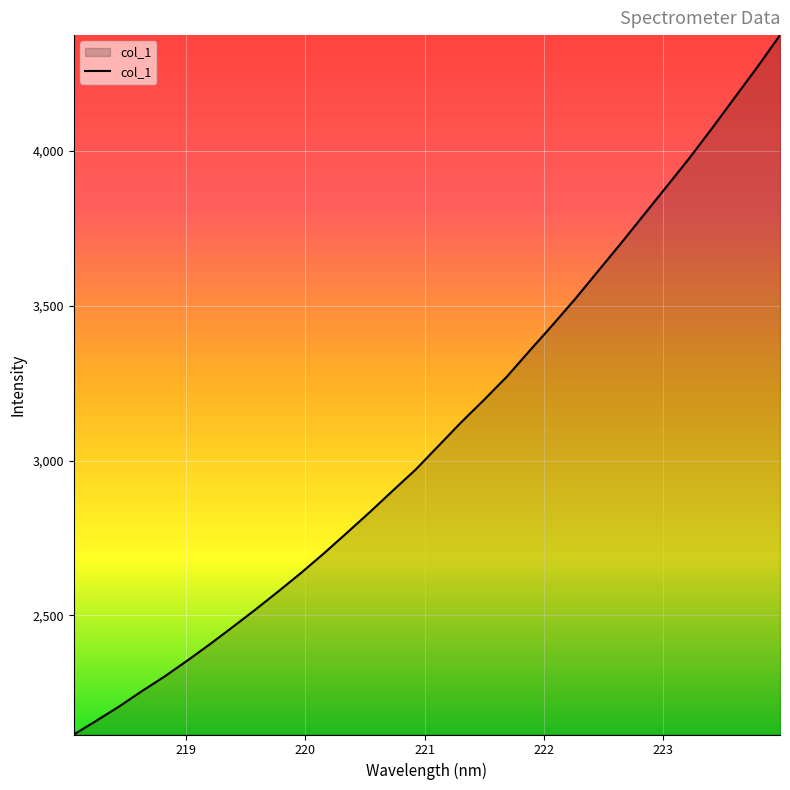

What is the difference between the maximum and minimum values?

2259.1